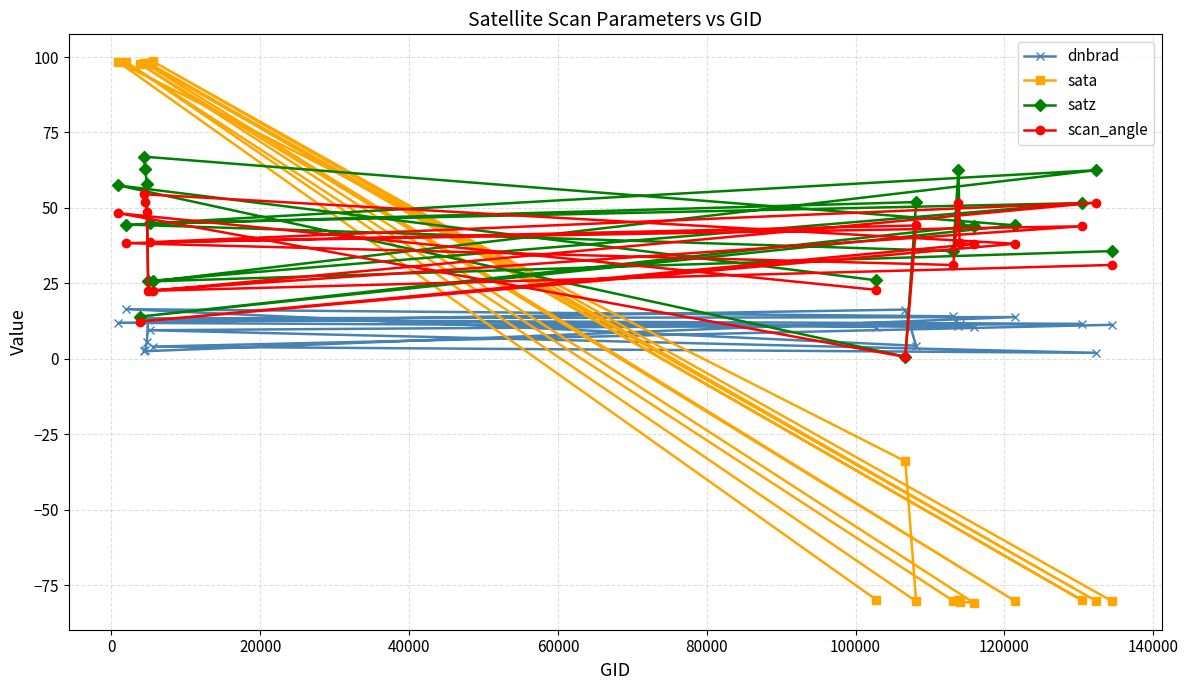

What is the value of the sata point at the 13th from the left?

-80.3